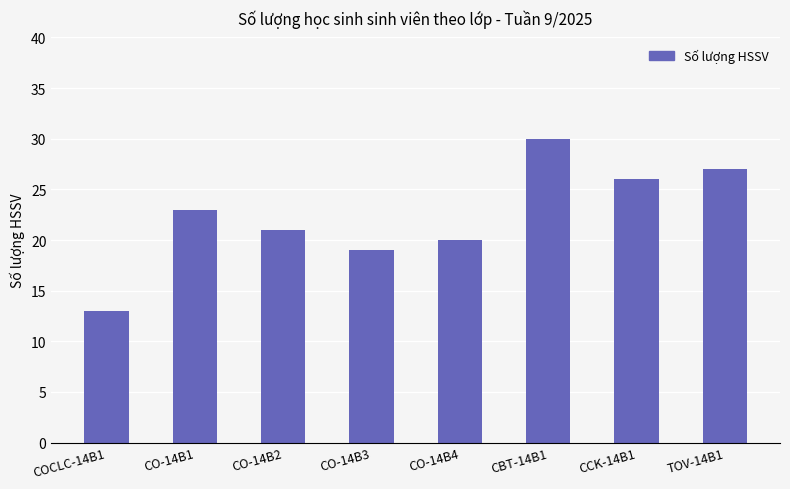

Read the value at CO-14B3, to the nearest 10.

20